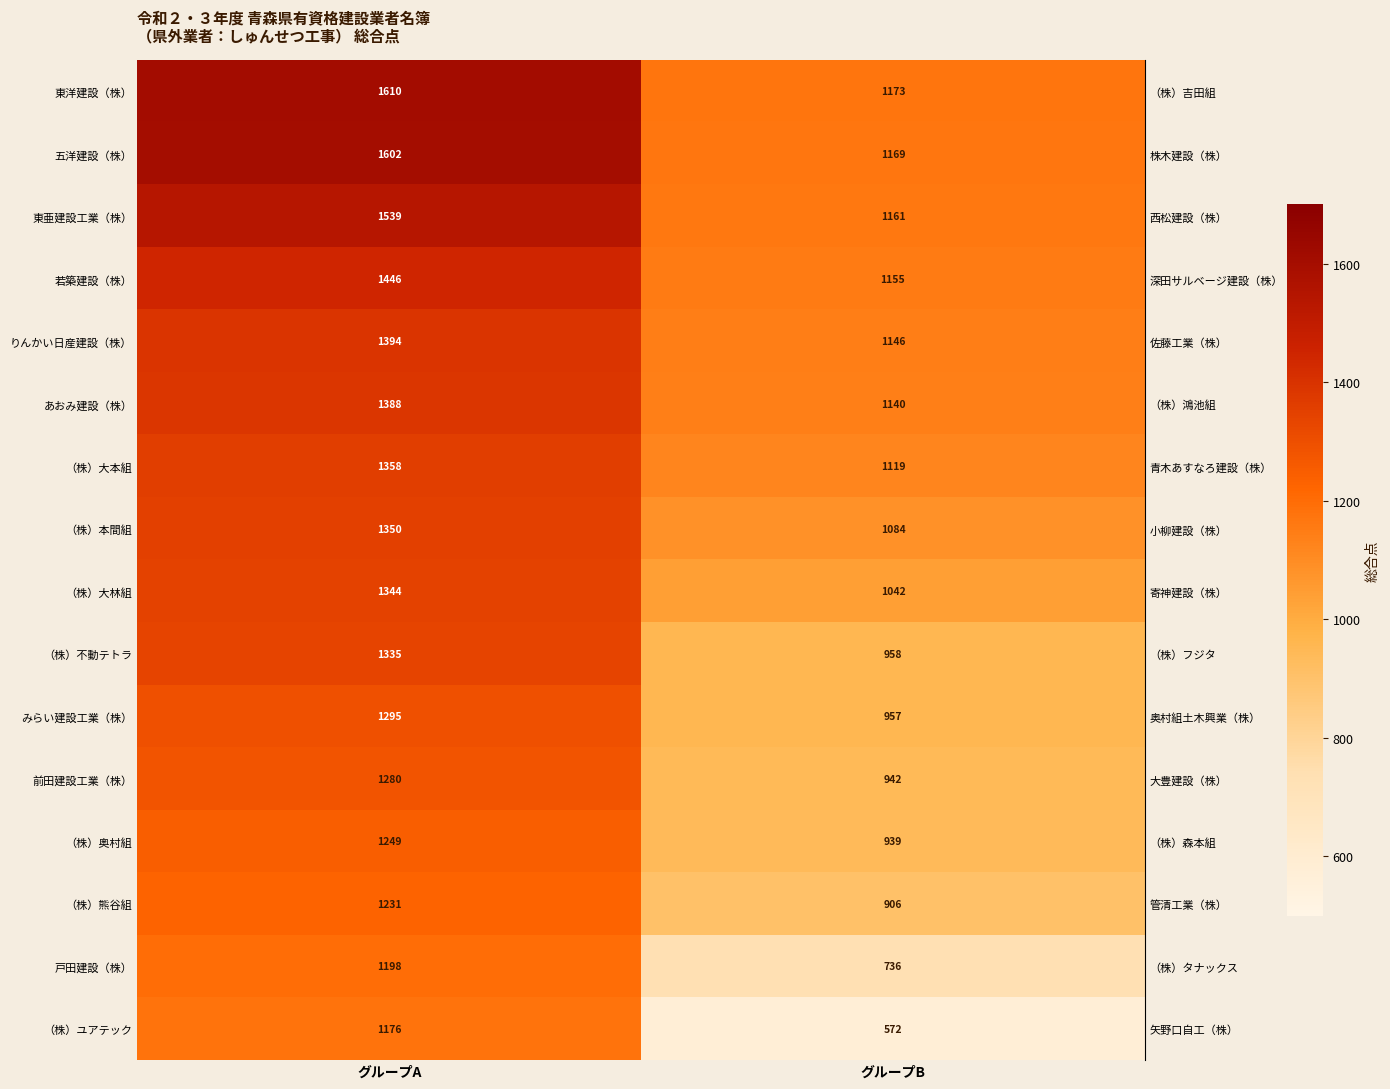

Which series has the widest spread of values?

（株）ユアテック